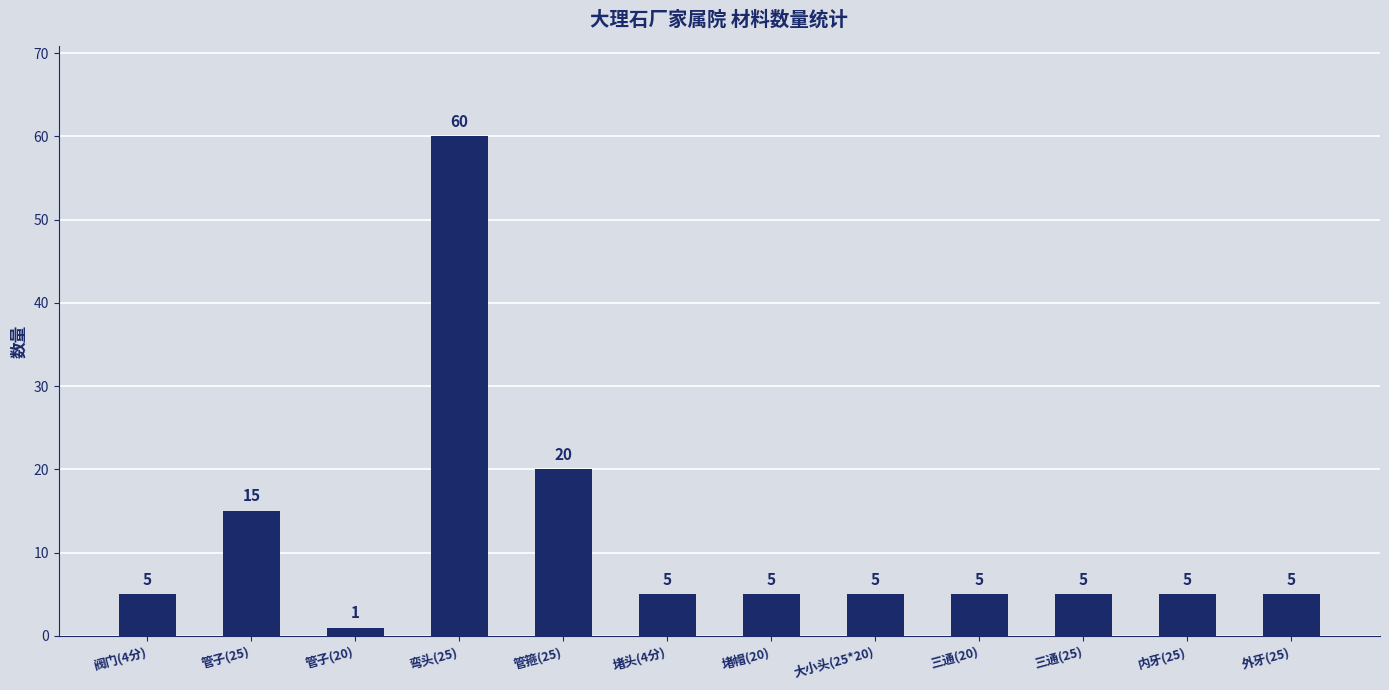

Between 堵头(4分) and 管子(25), which is larger?

管子(25)